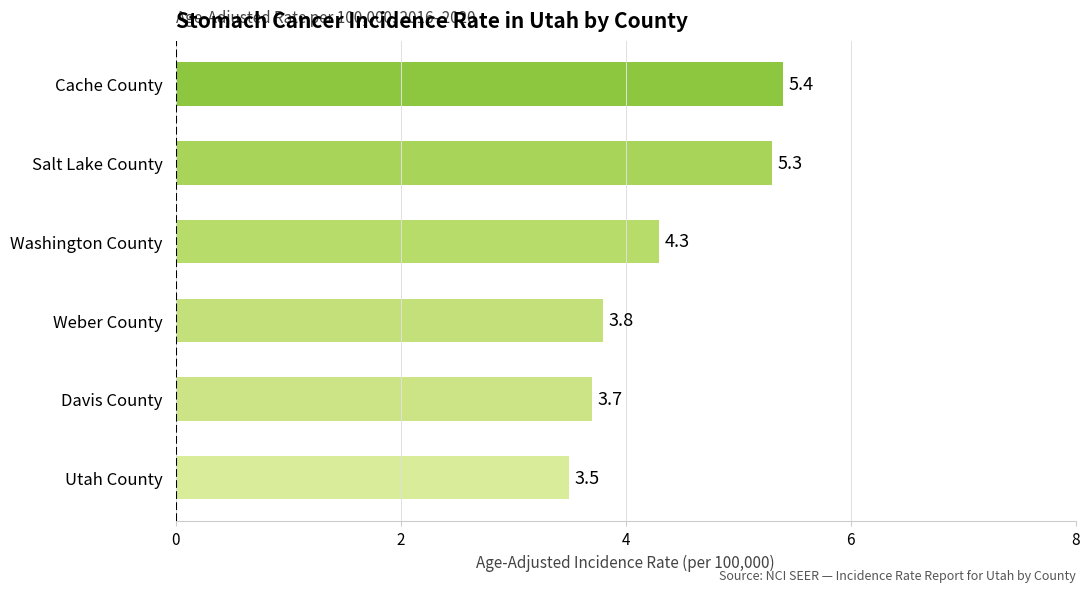

Reading bottom to top, list all the values displayed in this chart.

3.5	3.7	3.8	4.3	5.3	5.4